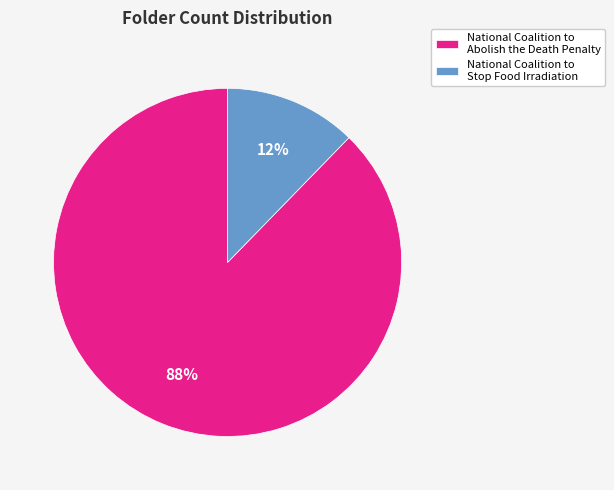

Between National Coalition to Abolish the Death Penalty and National Coalition to Stop Food Irradiation, which is larger?

National Coalition to Abolish the Death Penalty